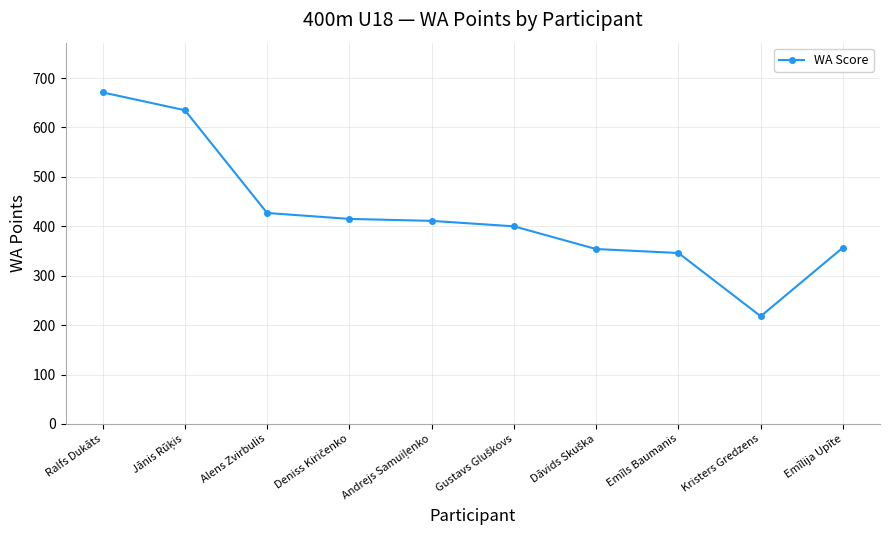

Read the value at Kristers Gredzens.

218